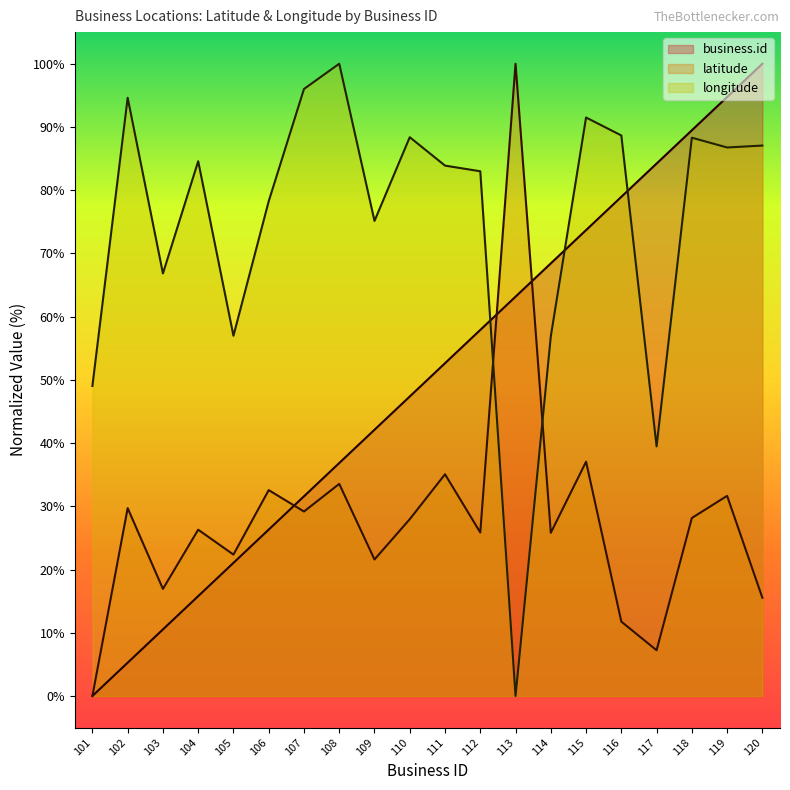

At 102, list the series in order from largest to smallest.

longitude, latitude, business.id